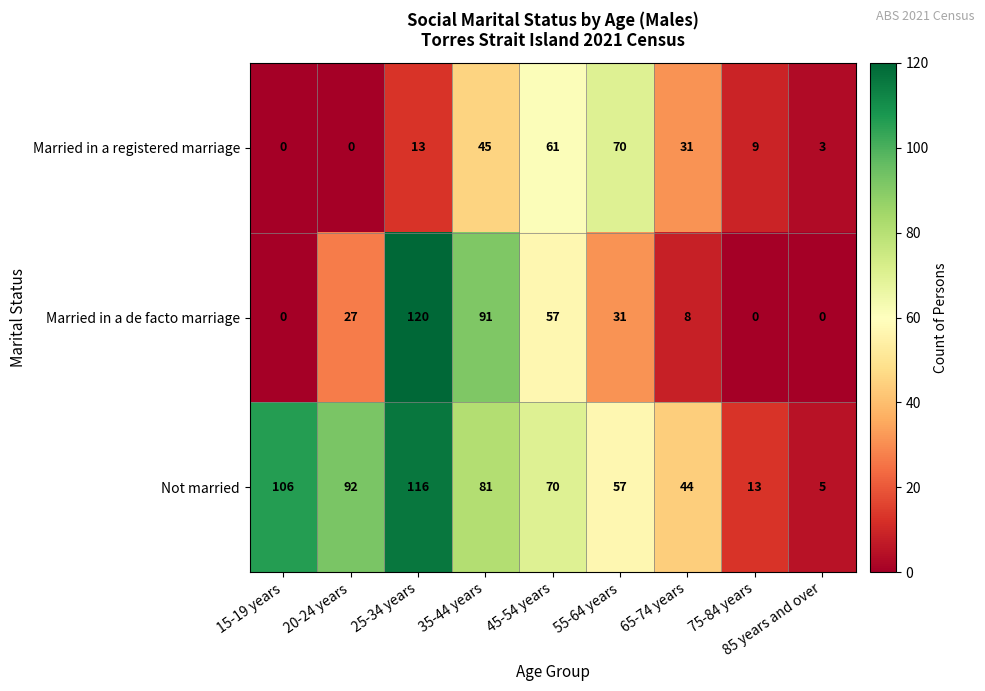

What is the total value across all series at 65-74 years?

83